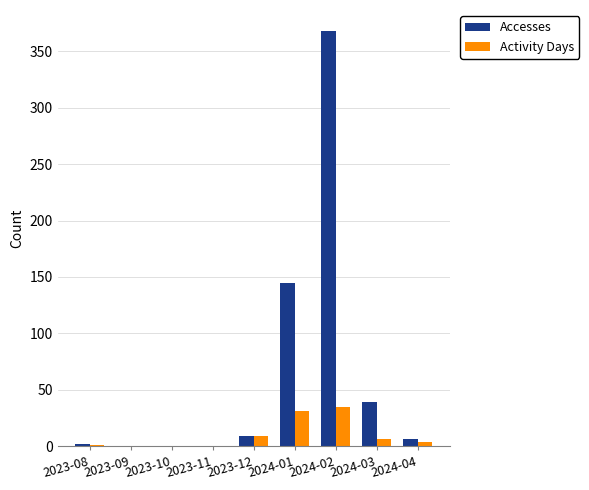

True or false: Accesses has a value of 116 at 2023-10.

False